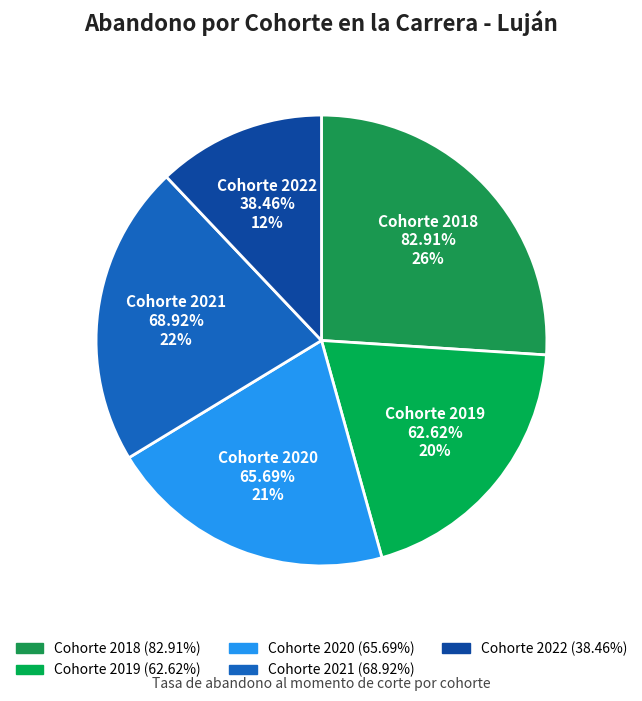

Rank the categories by value from highest to lowest.

2018, 2021, 2020, 2019, 2022